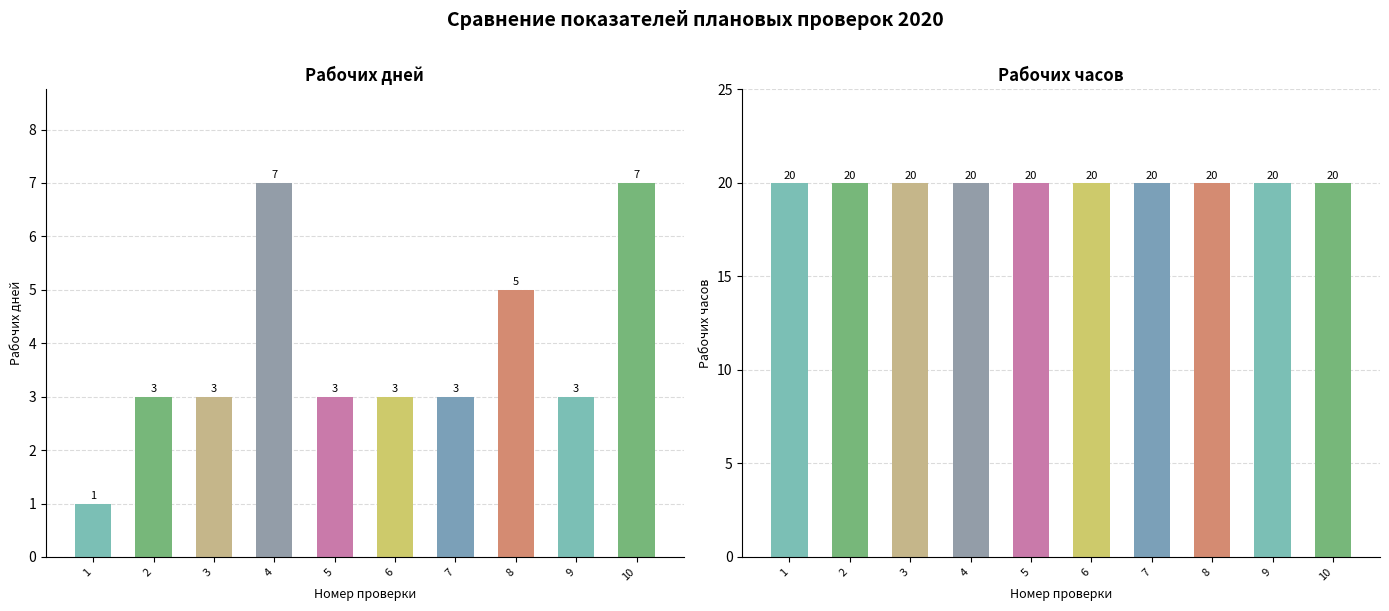

Rank the series by their maximum value, from lowest to highest.

Рабочих дней, Рабочих часов